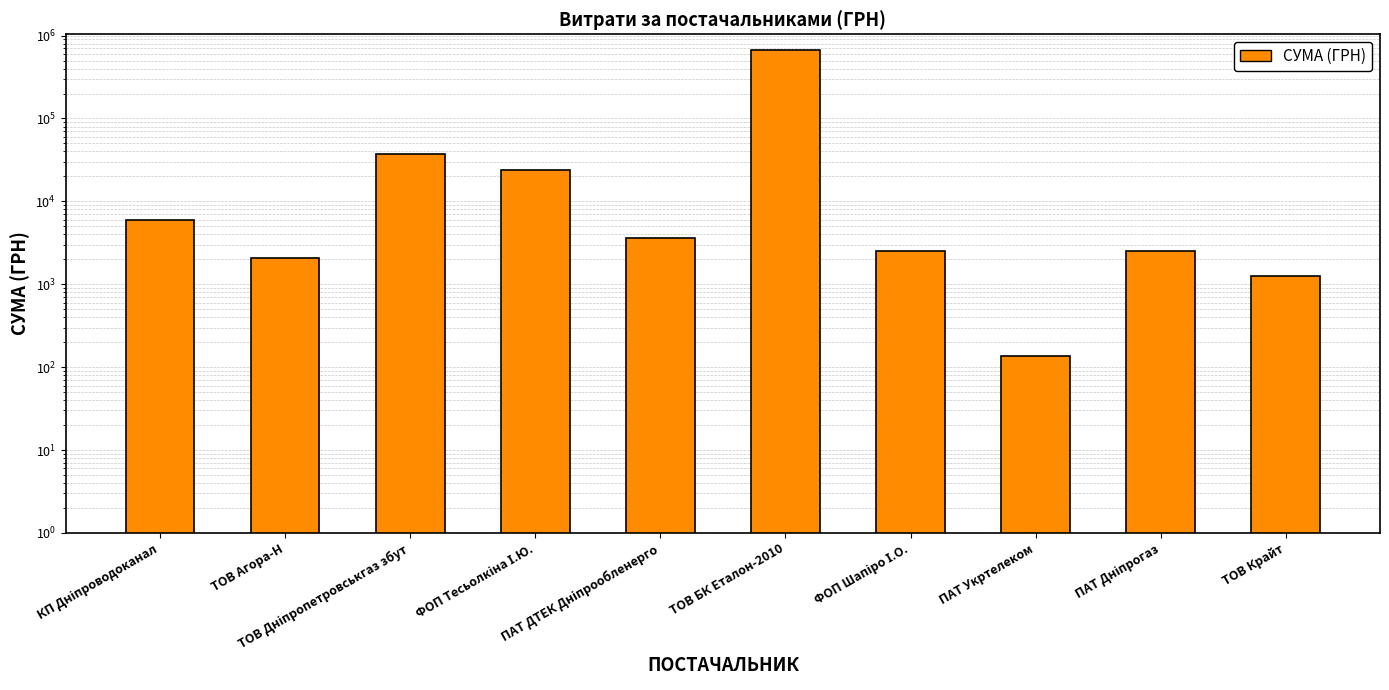

Rank the categories by value from lowest to highest.

ПАТ Укртелеком, ТОВ Крайт, ТОВ Агора-Н, ФОП Шапіро І.О., ПАТ Дніпрогаз, ПАТ ДТЕК Дніпрообленерго, КП Дніпроводоканал, ФОП Тесьолкіна І.Ю., ТОВ Дніпропетровськгаз збут, ТОВ БК Еталон-2010